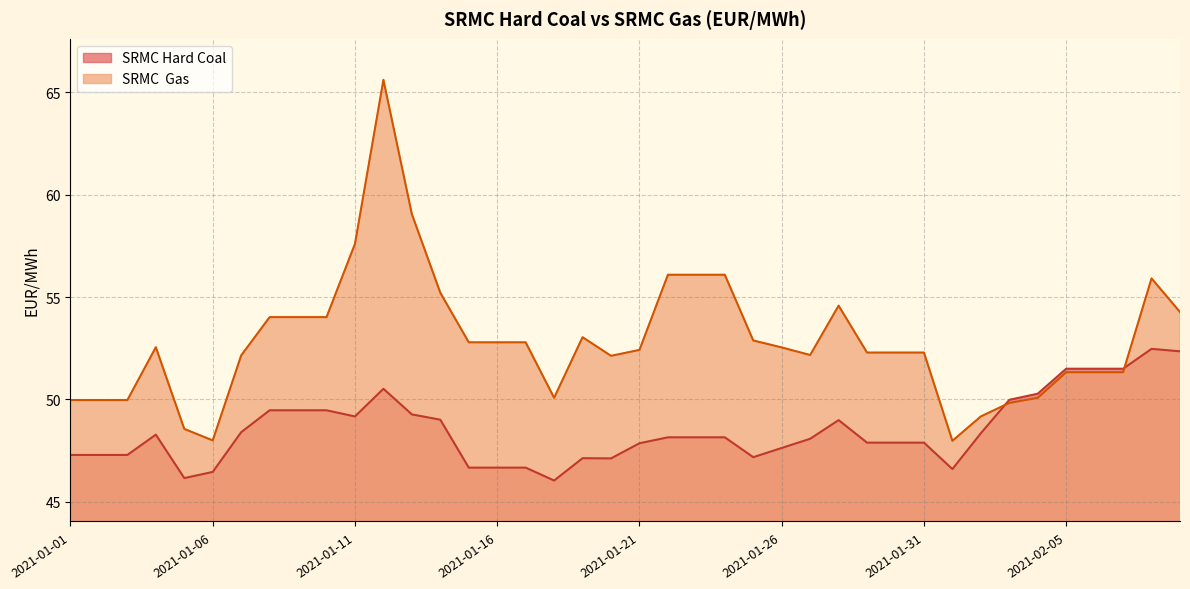

What value does the SRMC Hard Coal series have at 2021-01-04?

48.3